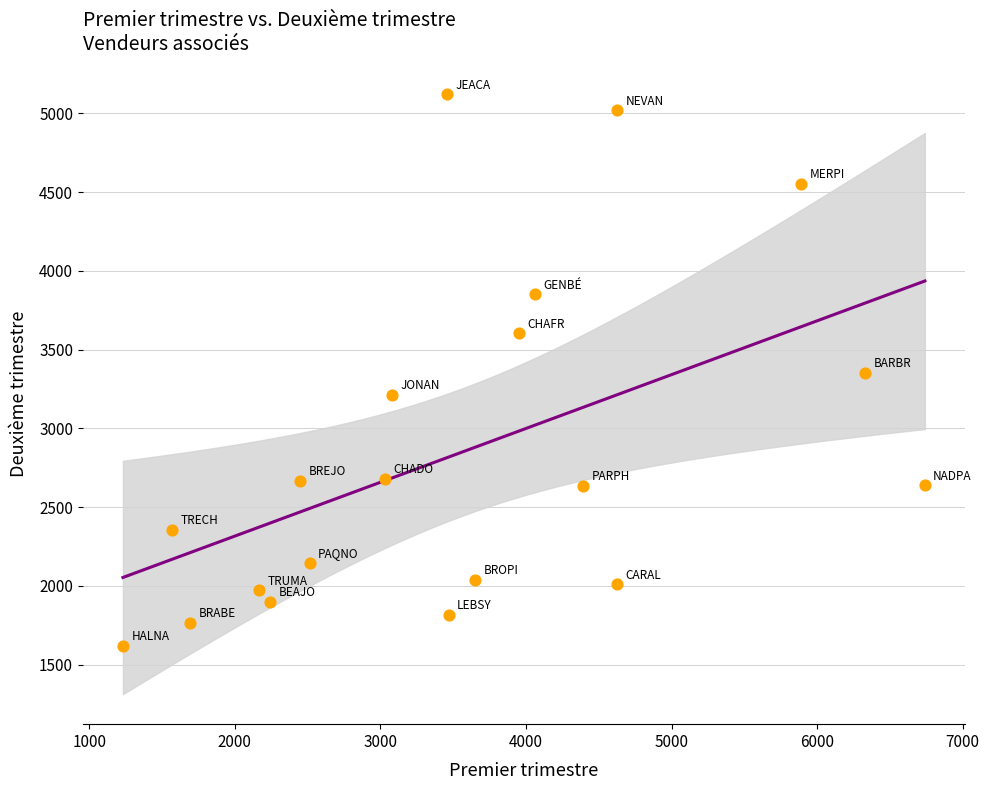

What is the range of Y values (max minus min)?

3502